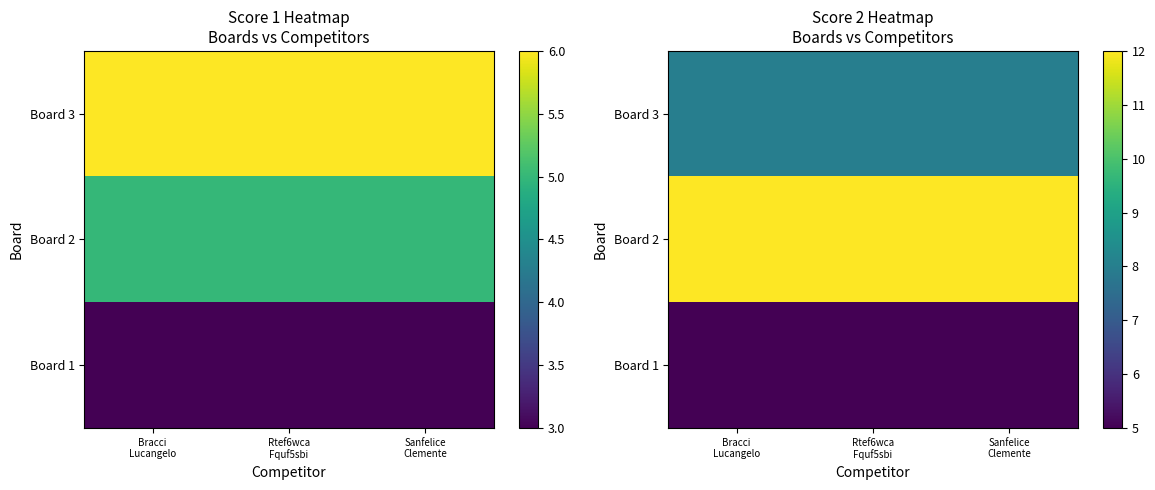

Which series has the largest total across all categories?

Board 2